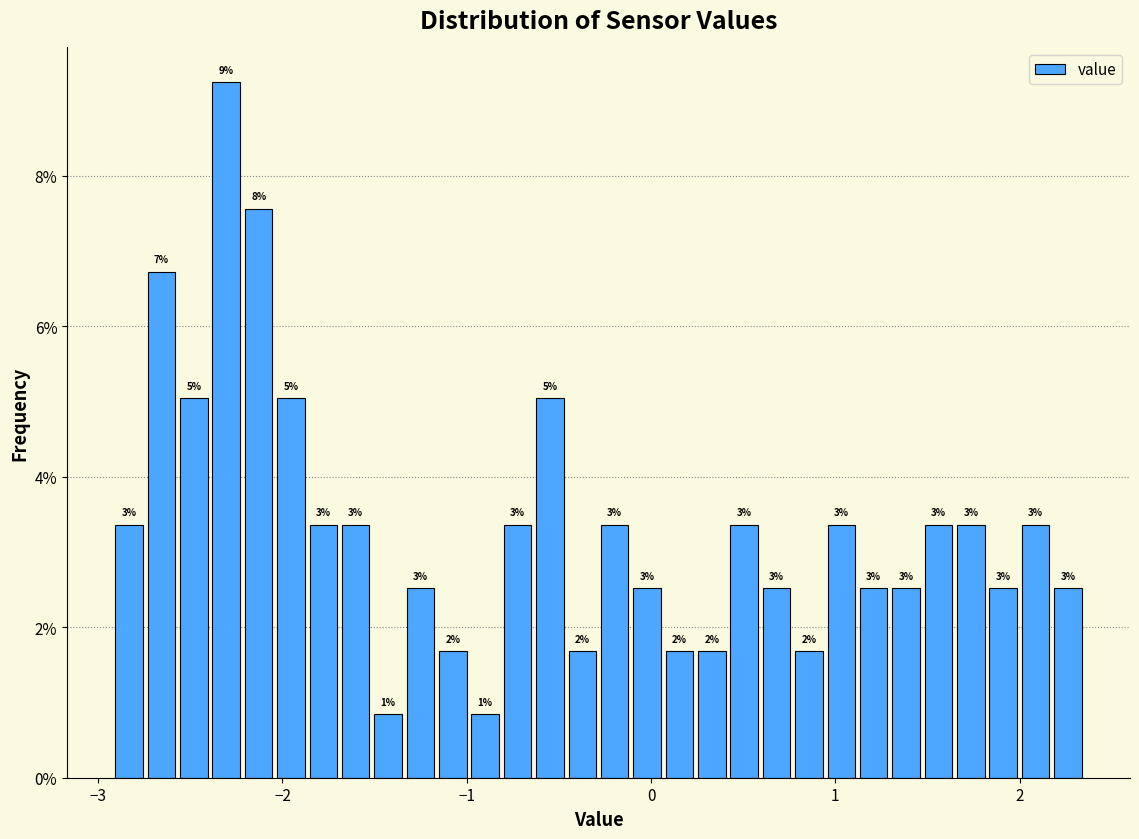

Read against the x-axis, roughly where is the centre of the tallest bar?

-2.3